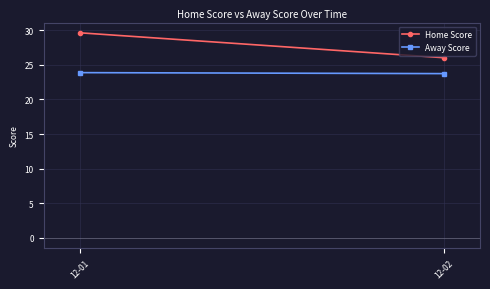

The Home Score series shows 19.8 at 12-01. True or false?

False